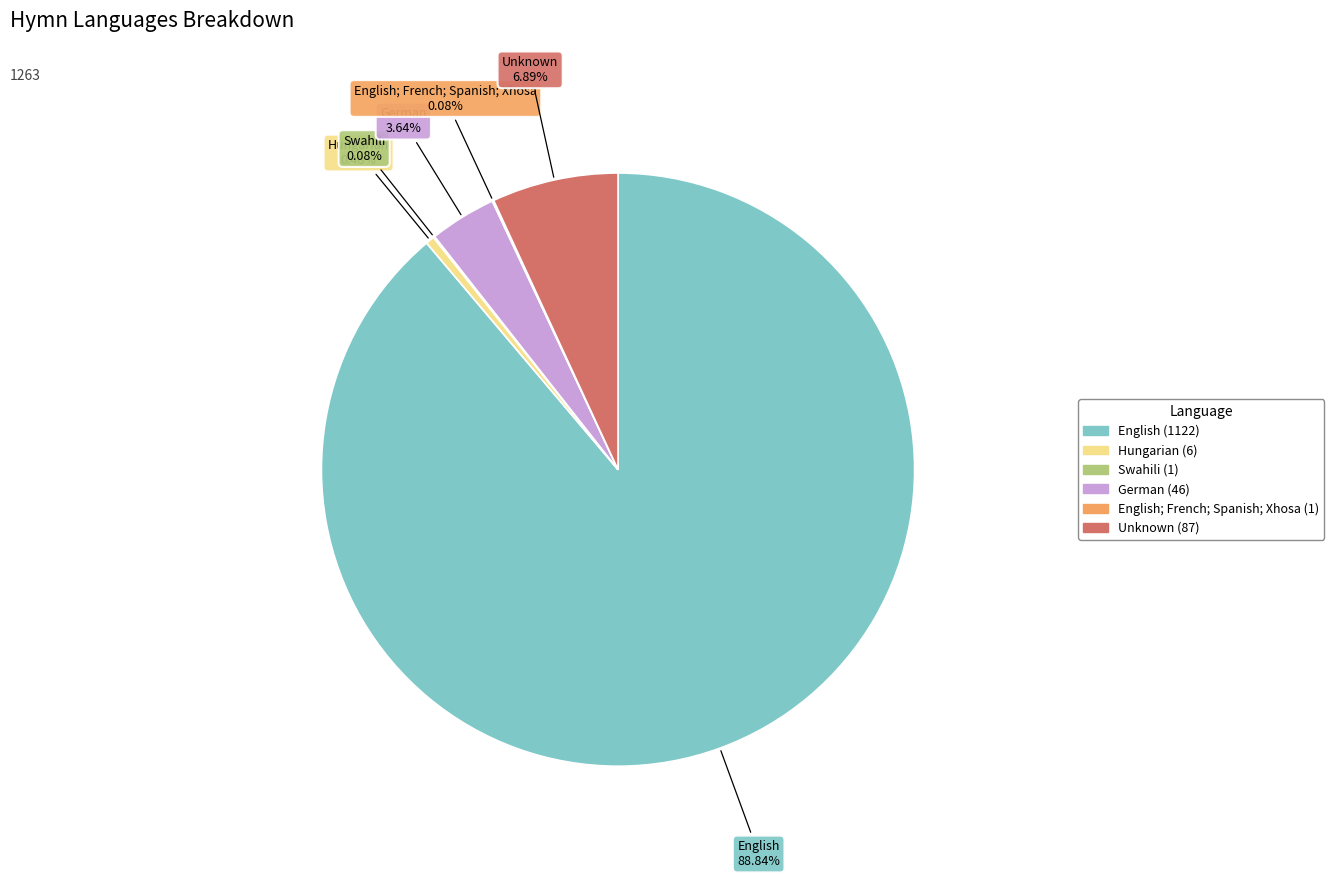

Is there a majority slice in this chart?

Yes